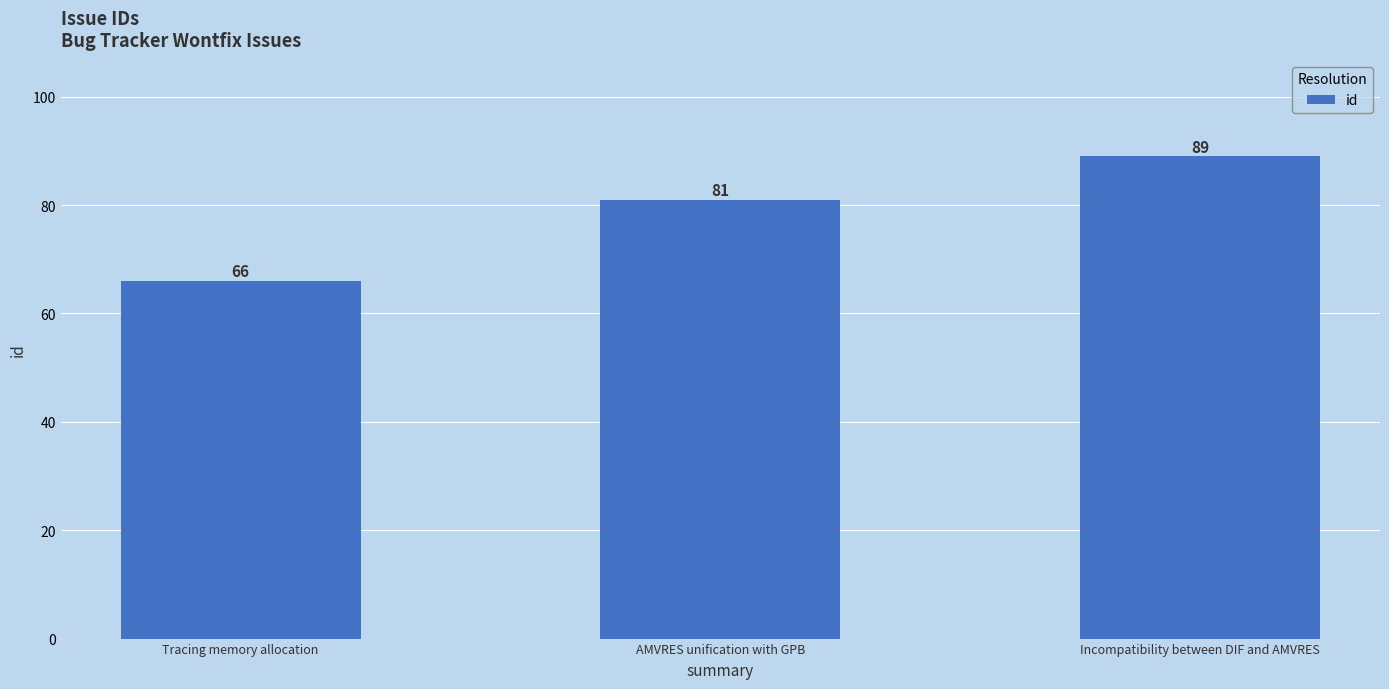

What is the value of the 3rd bar from the left?

89